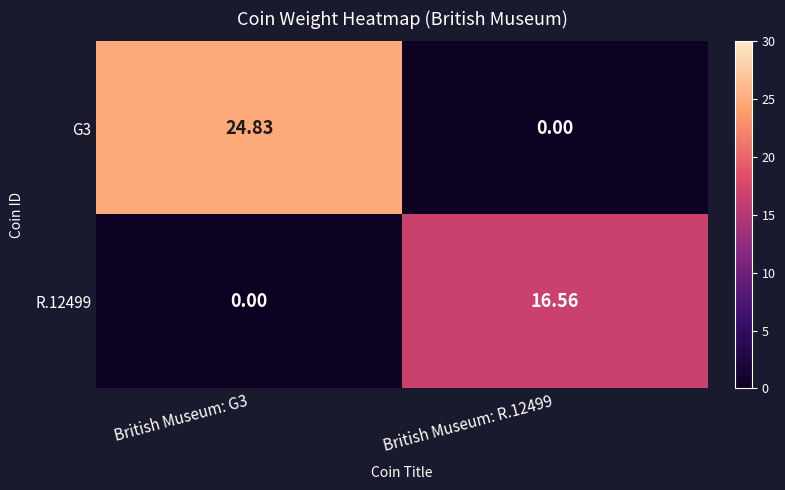

What is the total value across all series at British Museum: R.12499?

16.6